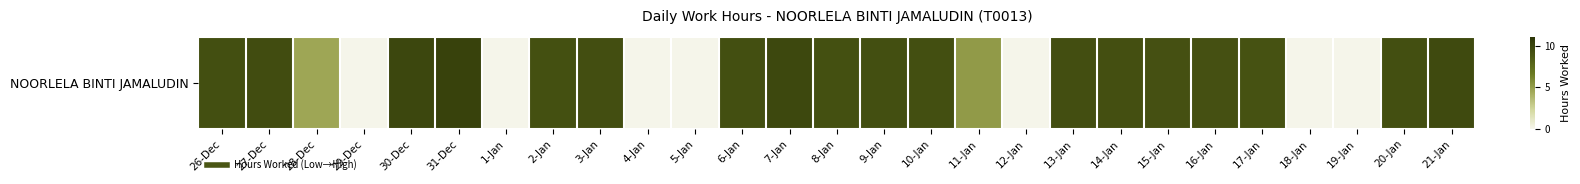

The chart shows a value of 2.1 at 13-Jan. True or false?

False